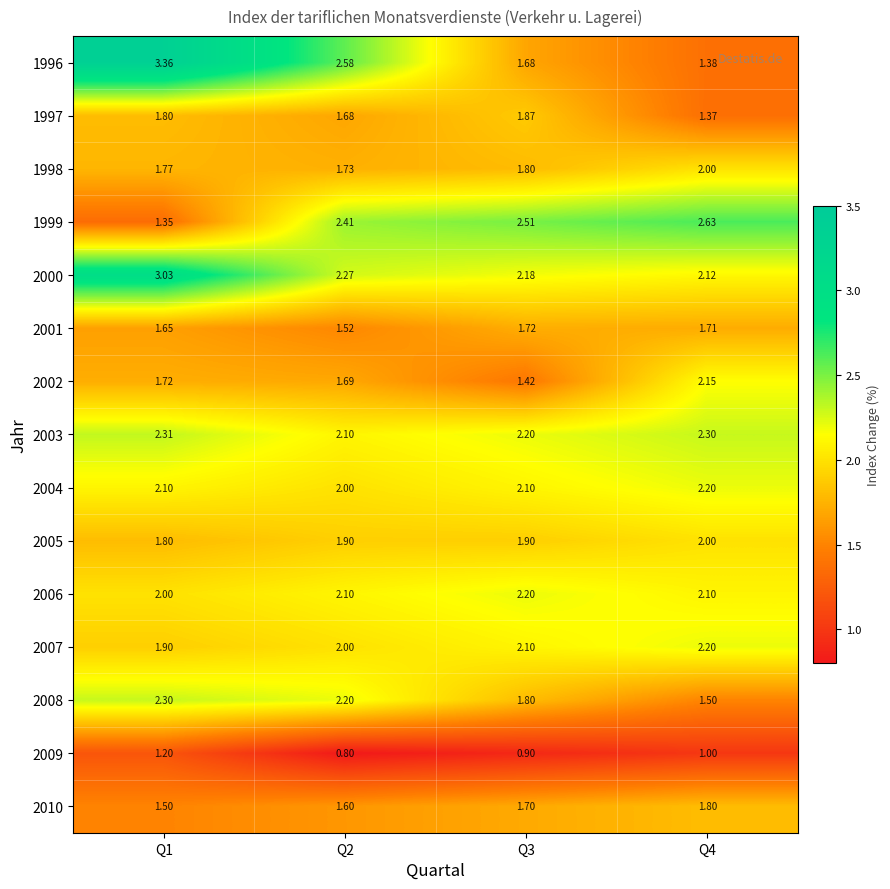

Is the value of 2003 at Q4 greater than the value of 2010 at Q3?

Yes